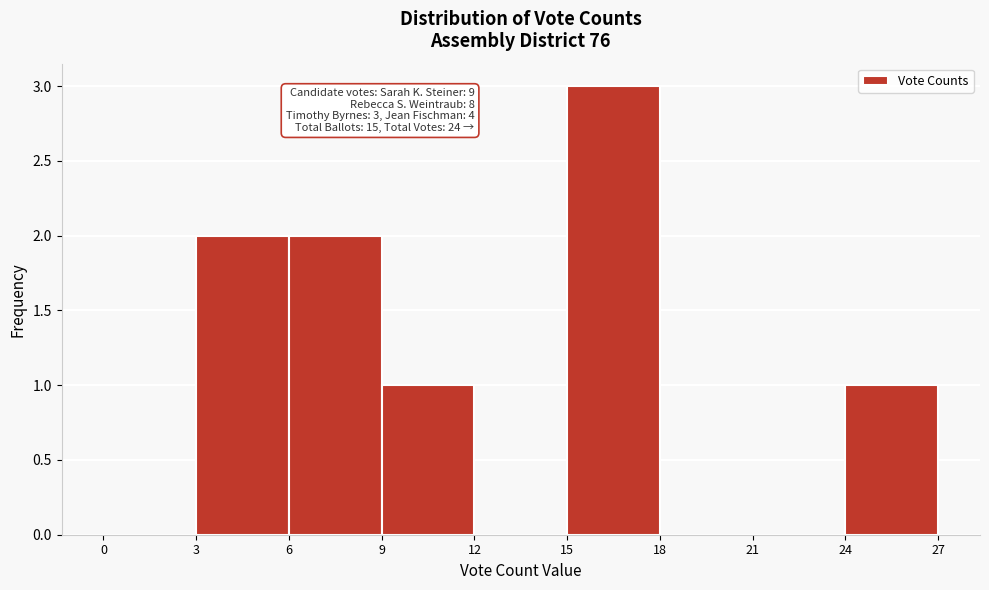

Which range on the x-axis has the tallest bar?

15 to 18